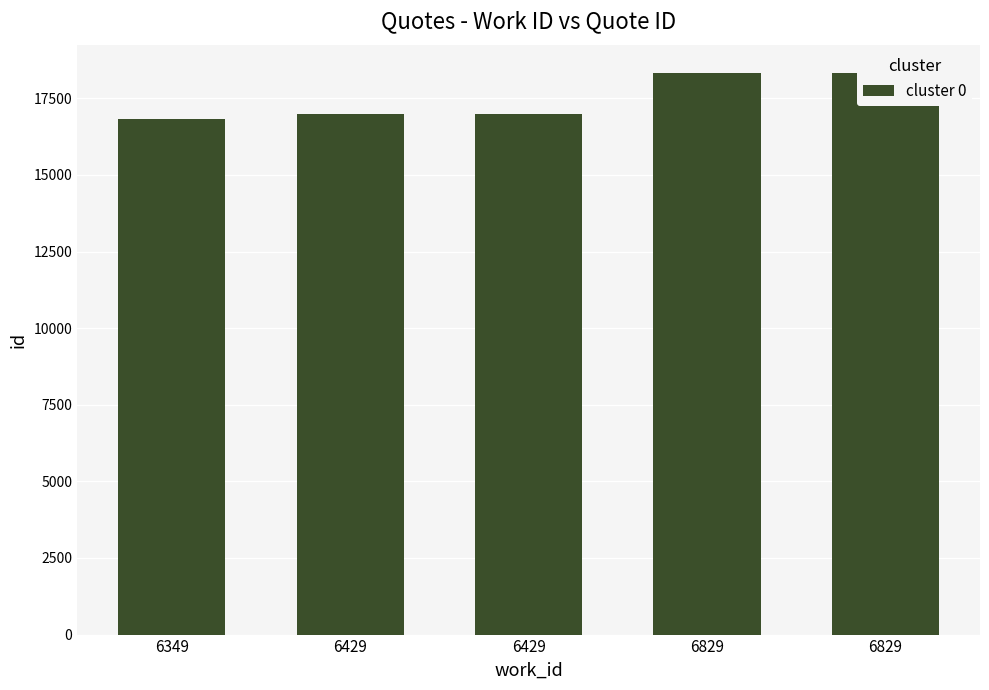

Rank the categories by value from lowest to highest.

6349, 6429, 6429, 6829, 6829